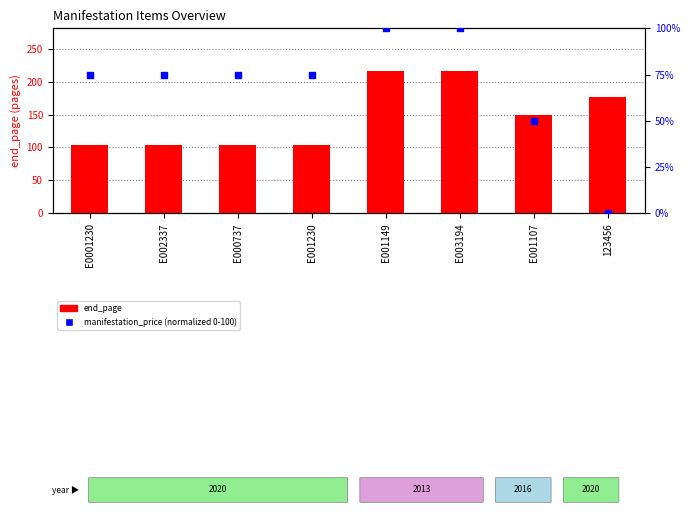

At how many categories does at least one series exceed 177?

2